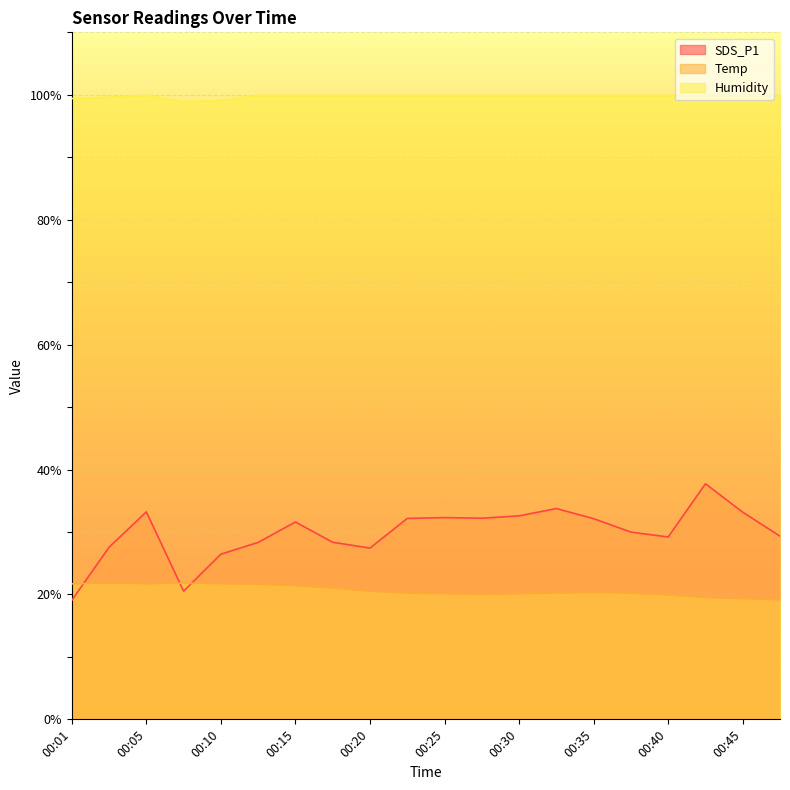

How many values in the Humidity series exceed 99?

19